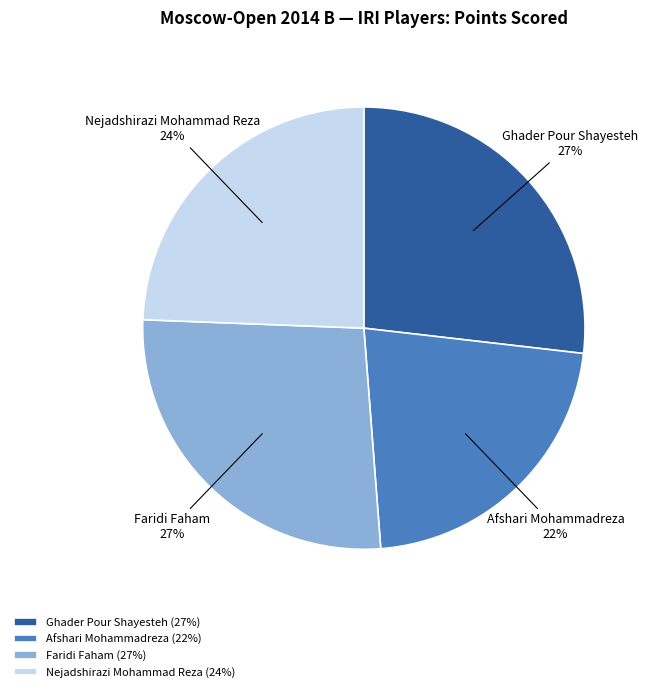

To the nearest percent, what is the average slice percentage?

25%